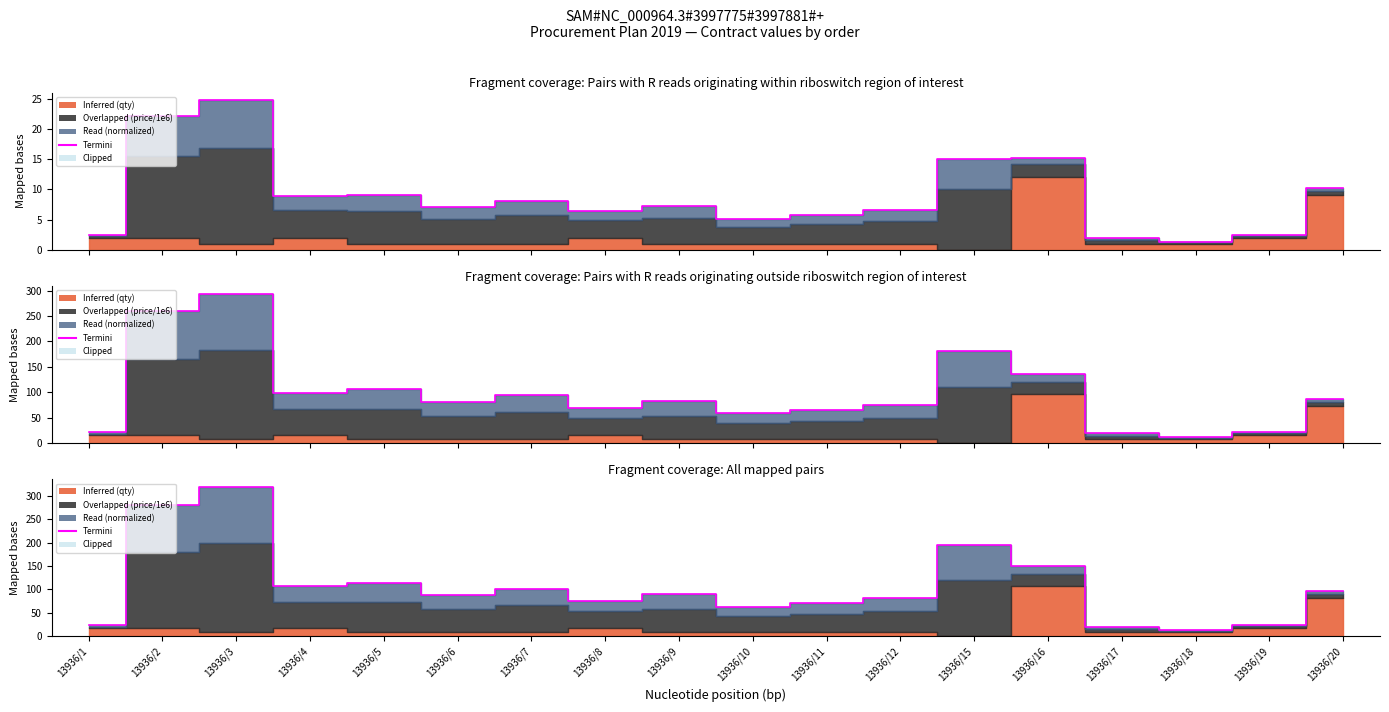

Reading right to left, list all the values displayed in this chart.

96.5	23.7	12.5	20.6	150.3	195.7	82.2	71.2	63.1	90.4	75.3	101.6	87.7	114.4	107.6	319.1	281.5	23.1